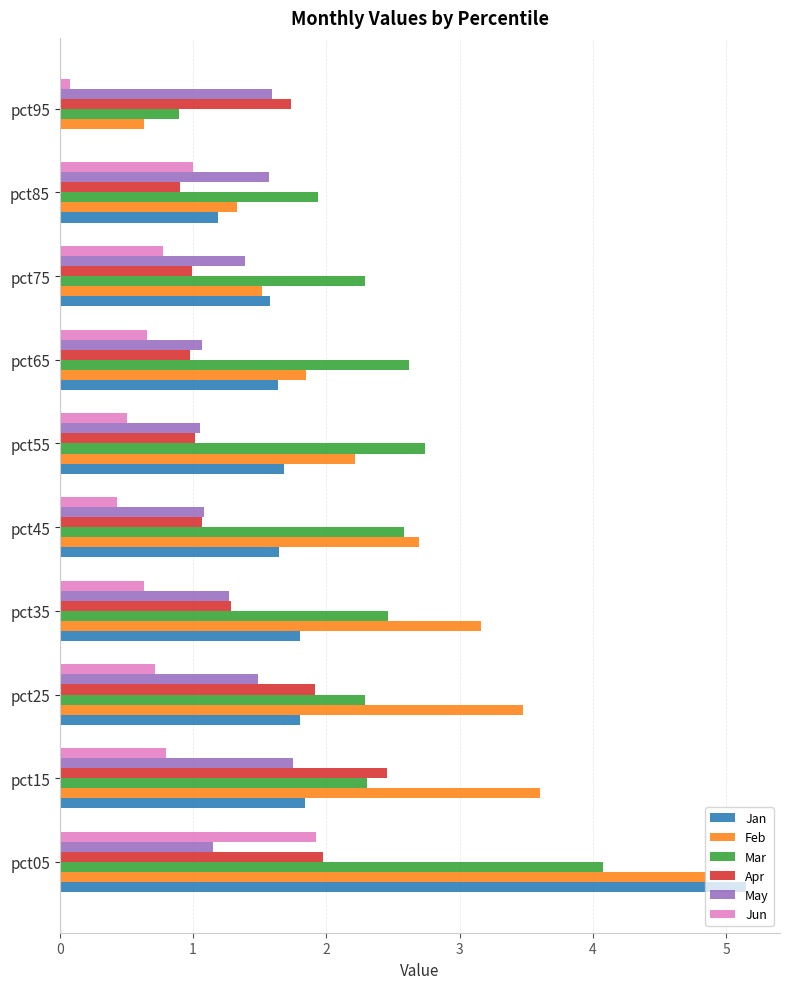

How many data points does each series have?

10